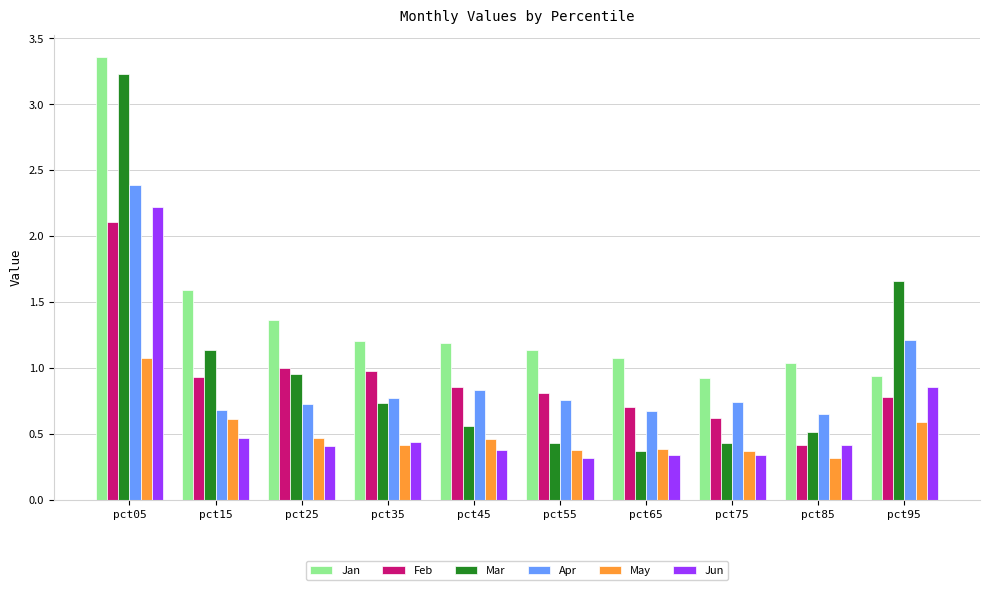

What is the sum of the Apr values at pct25 and pct95?

1.9